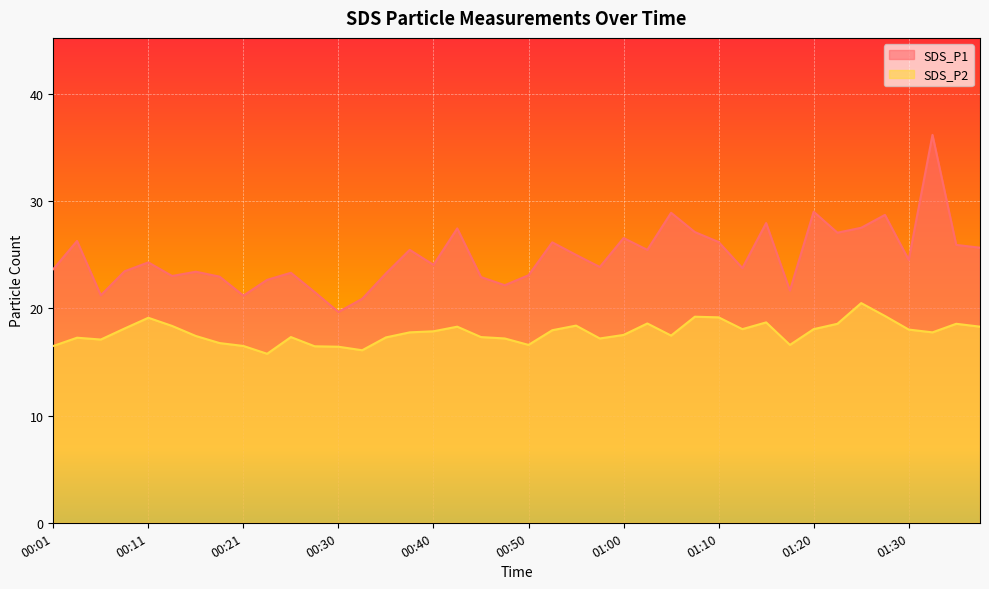

What is the maximum value shown in the chart?

36.2